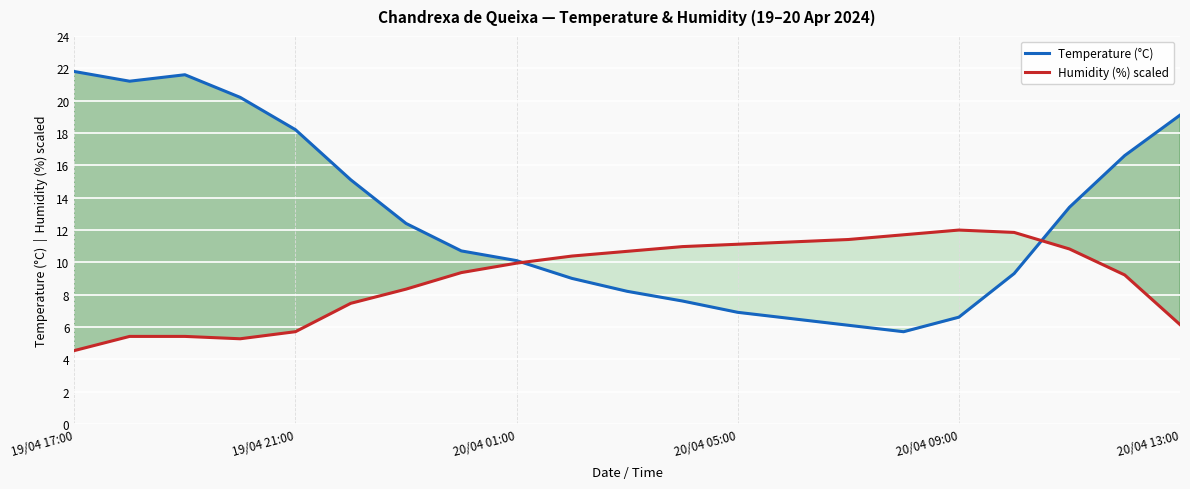

The Temperature (°C) series shows 19.1 at 20/04 13:00. True or false?

True